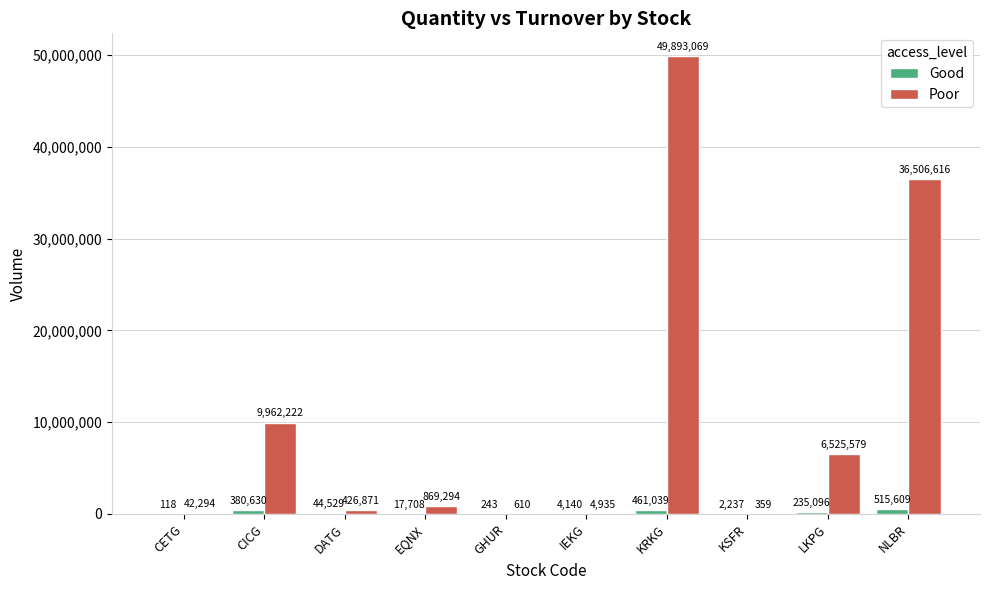

Which series has the largest range (max minus min)?

Poor